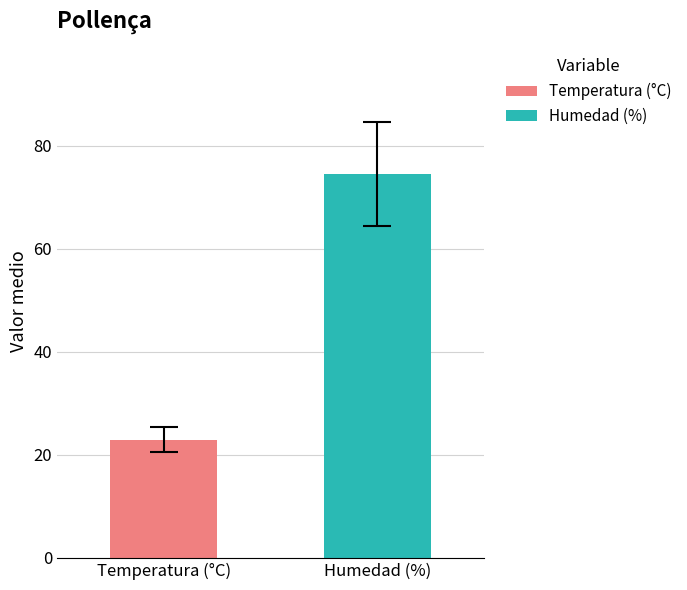

List the series in order of their overall mean, highest first.

Humedad (%), Temperatura (°C)